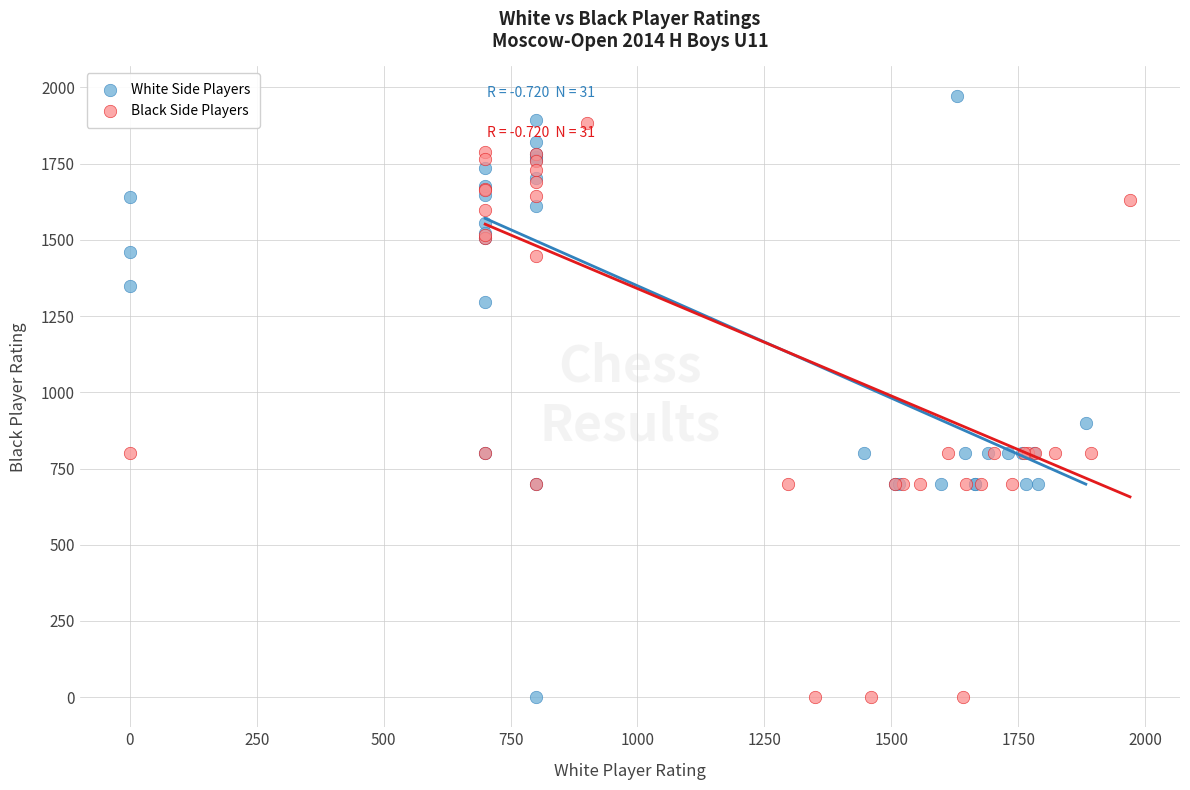

Which series contains the highest Y value?

White Side Players